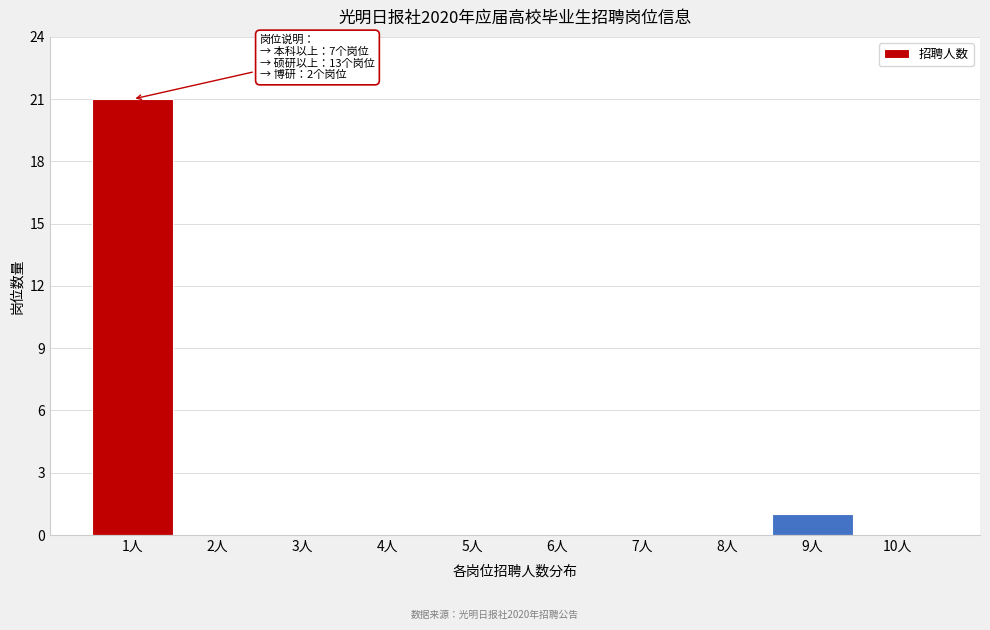

Reading left to right, what are all the values shown in this chart?

1人=21	2人=0	3人=0	4人=0	5人=0	6人=0	7人=0	8人=0	9人=1	10人=0